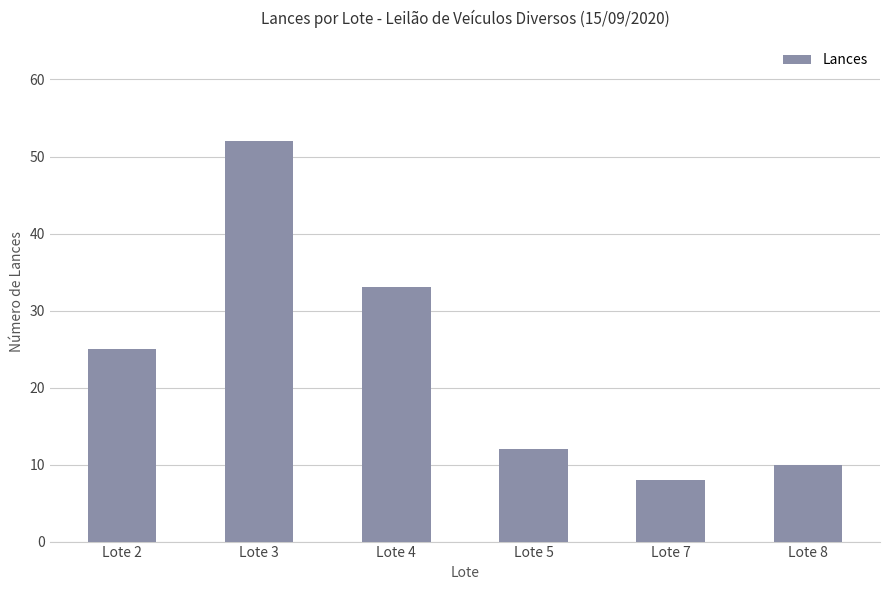

How many categories are shown in the chart?

6